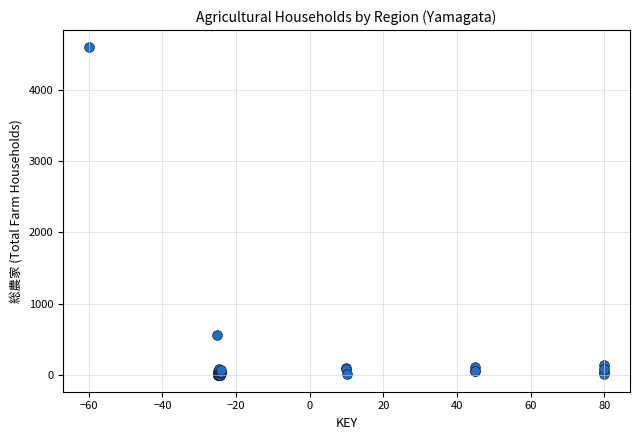

What Y value in the scatter plot is closest to 2302?

565